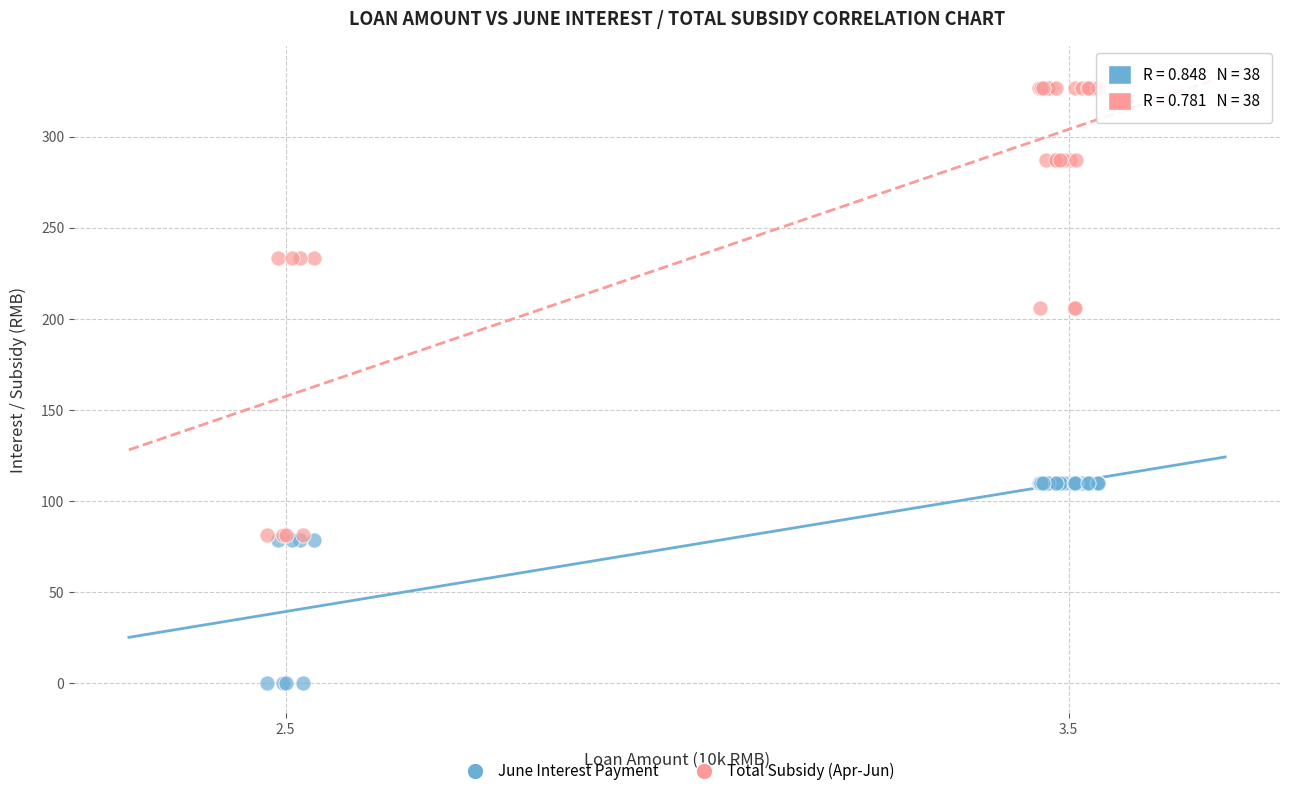

Which series reaches the maximum Y coordinate?

Total Subsidy (Apr-Jun)